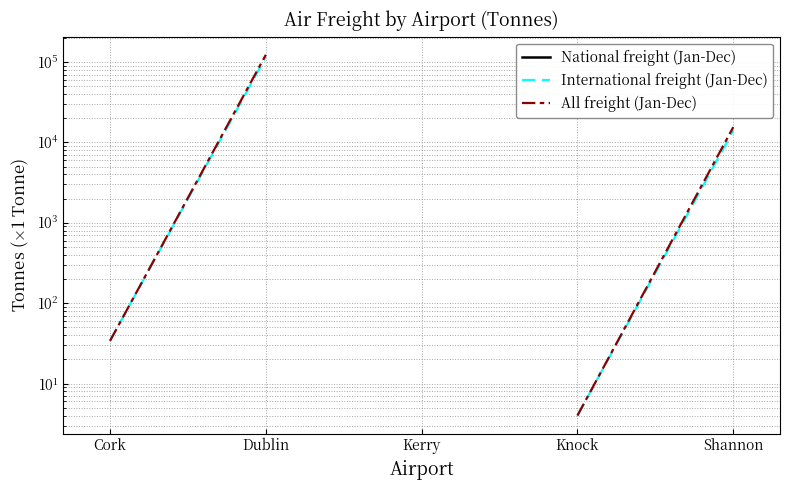

How many distinct data groups are displayed?

3